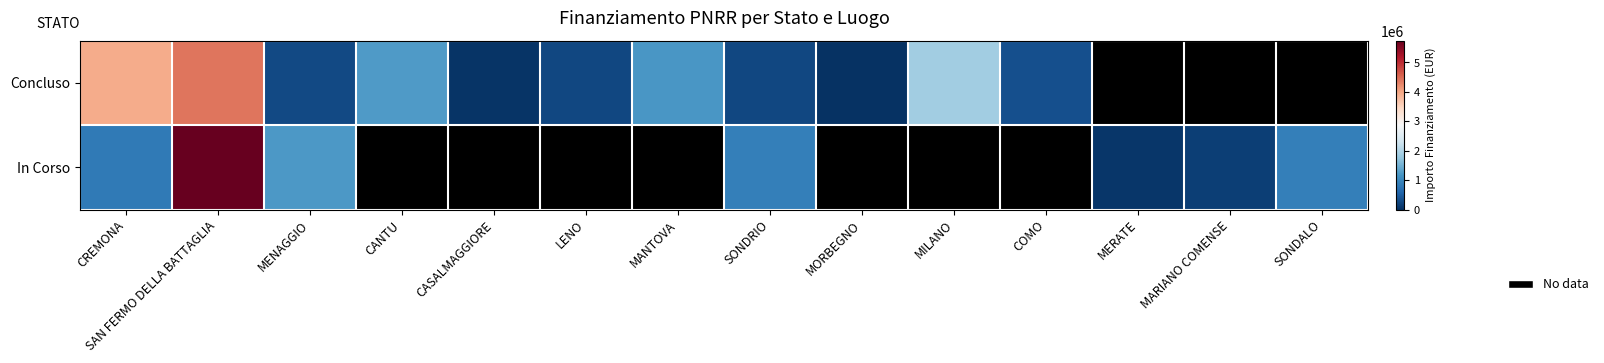

Between LENO and SONDRIO, which is larger?

LENO